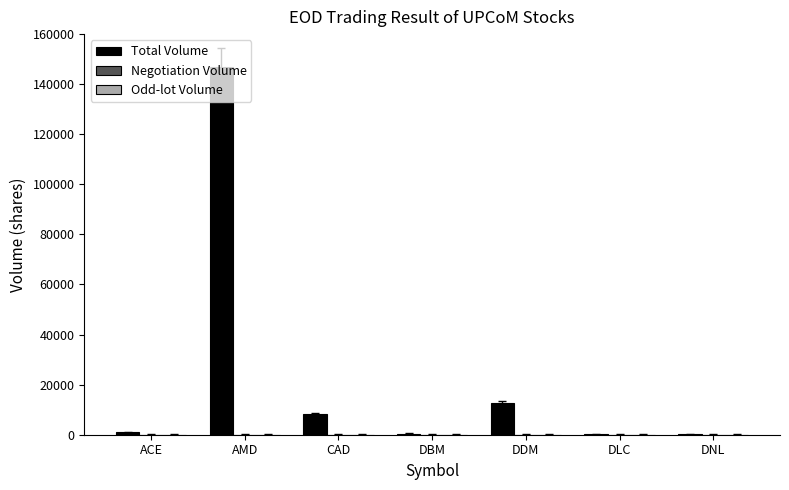

Is it true that the value at CAD is 8200?

True